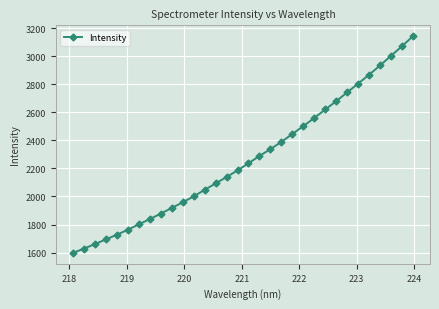

Count the number of values greater than 2237.

16